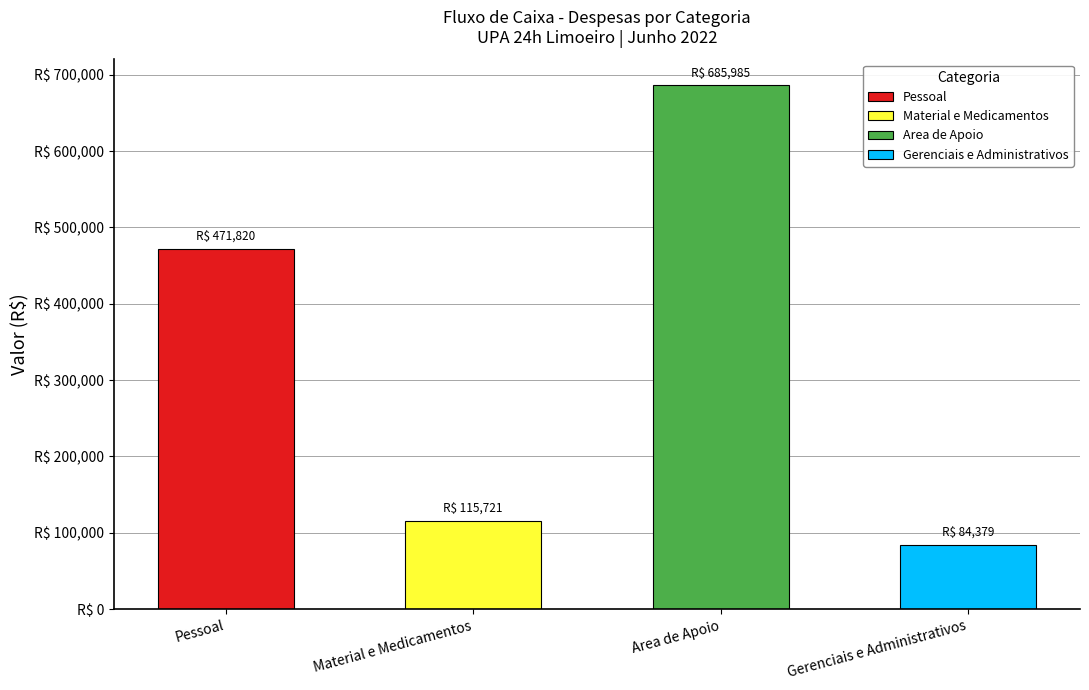

At which category does the chart reach its peak across all series?

Area de Apoio